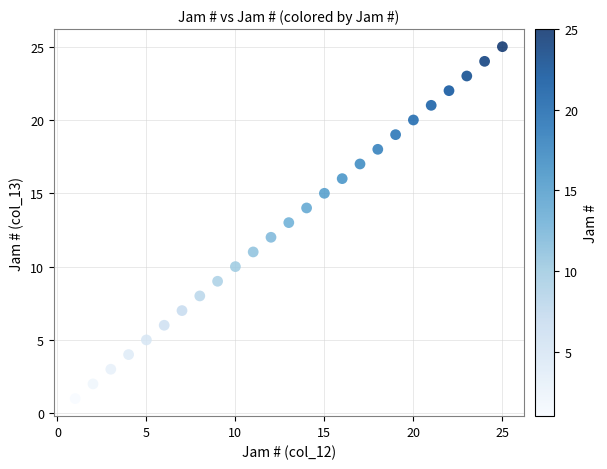

What is the range of Y values (max minus min)?

24